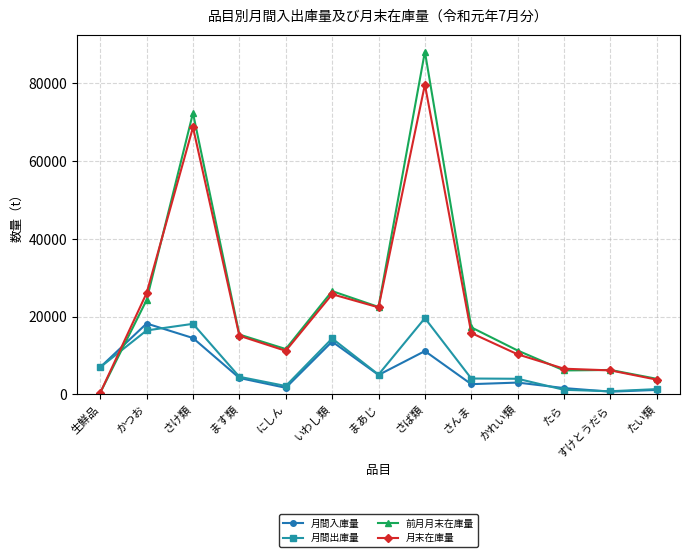

Read the 月末在庫量 value at さんま.

15775.0